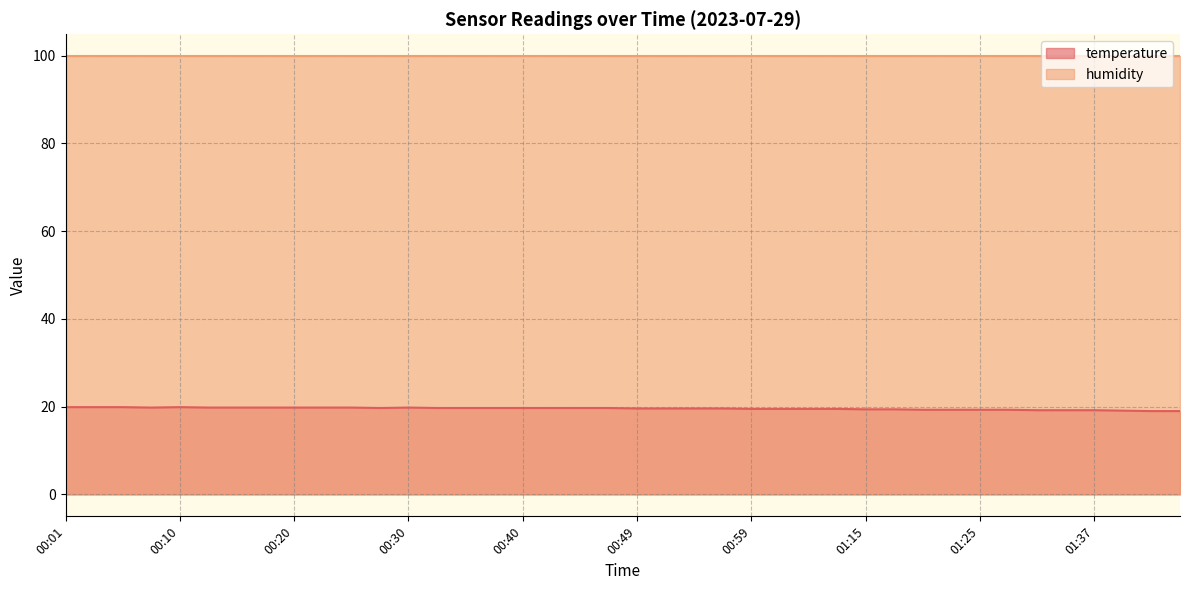

Reading left to right, extract all data points from this chart.

00:01=19.9	00:03=19.9	00:06=19.9	00:08=19.8	00:10=19.9	00:13=19.8	00:15=19.8	00:18=19.8	00:20=19.8	00:23=19.8	00:25=19.8	00:27=19.7	00:30=19.8	00:32=19.7	00:35=19.7	00:37=19.7	00:40=19.7	00:42=19.7	00:45=19.7	00:47=19.7	00:49=19.6	00:52=19.6	00:54=19.6	00:57=19.6	00:59=19.5	01:02=19.5	01:04=19.5	01:07=19.5	01:15=19.4	01:17=19.4	01:20=19.3	01:22=19.3	01:25=19.3	01:27=19.3	01:30=19.2	01:32=19.2	01:37=19.2	01:40=19.1	01:42=19.0	01:45=19.0